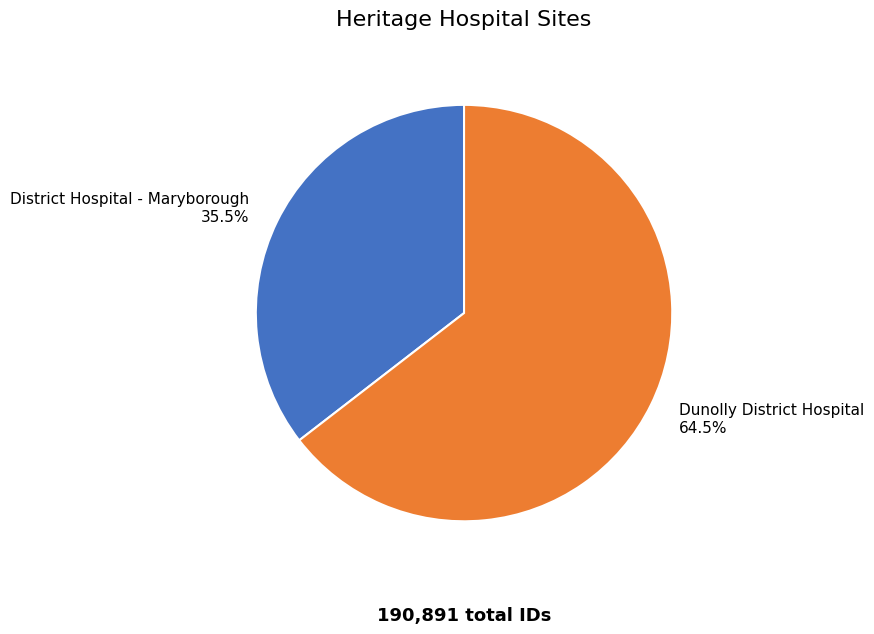

To the nearest percent, what is the average slice percentage?

50%